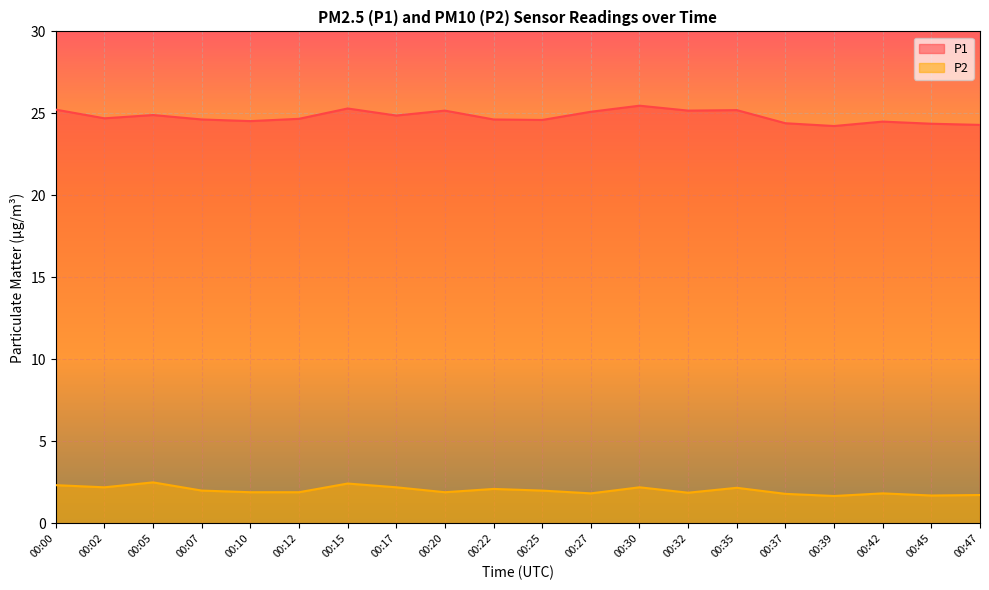

True or false: P1 has more than 1 interior local peaks.

True